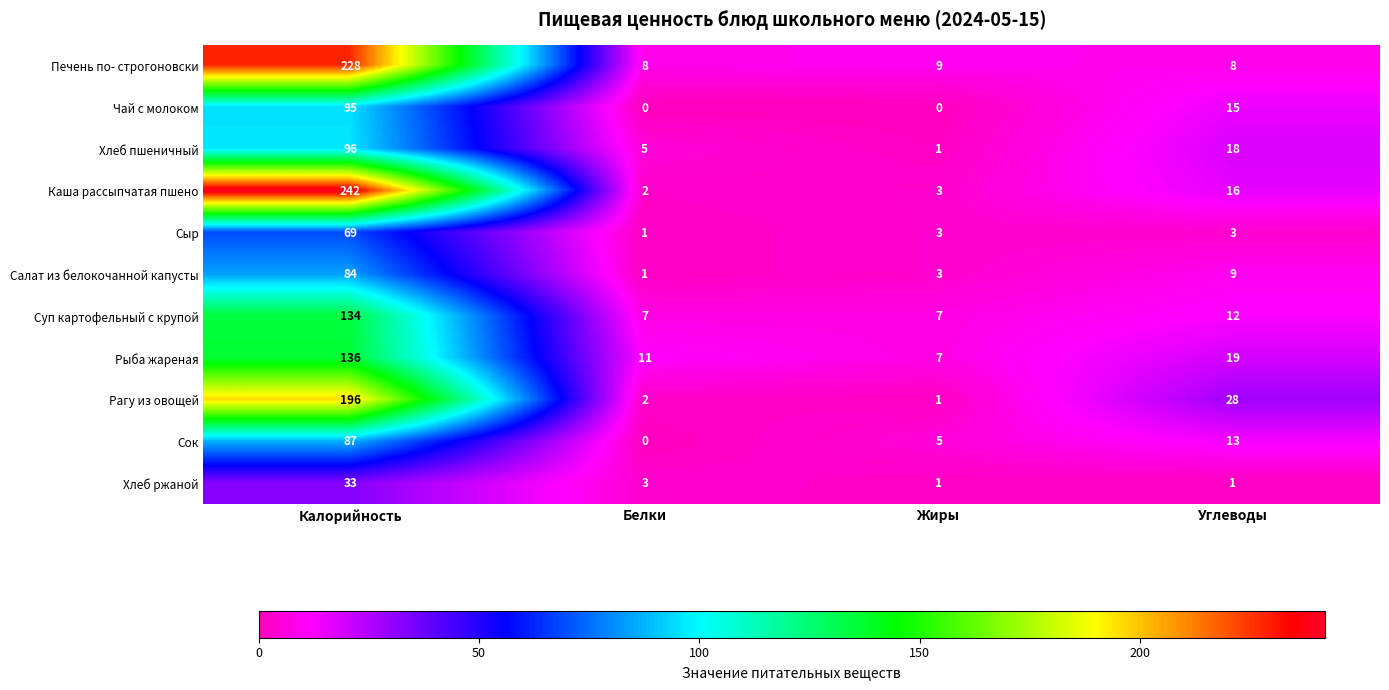

Where is Сок nearest to the value 43?

Углеводы